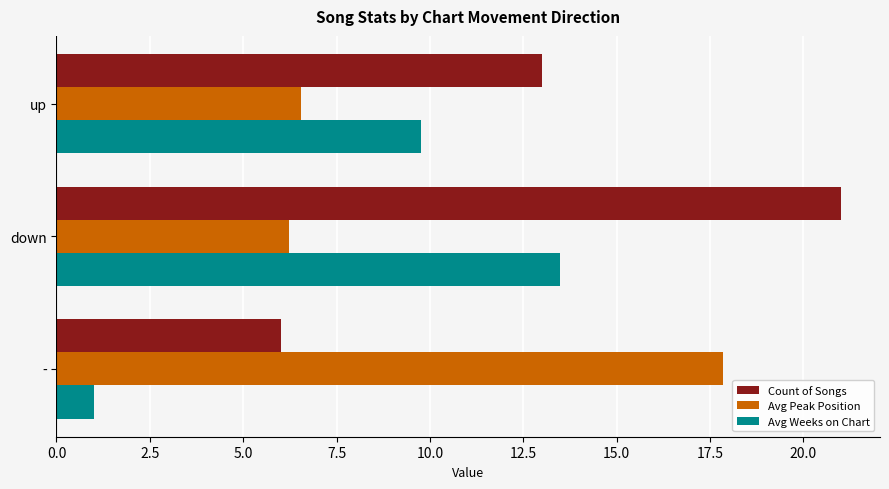

Rank the series by their average value, from lowest to highest.

Avg Weeks on Chart, Avg Peak Position, Count of Songs